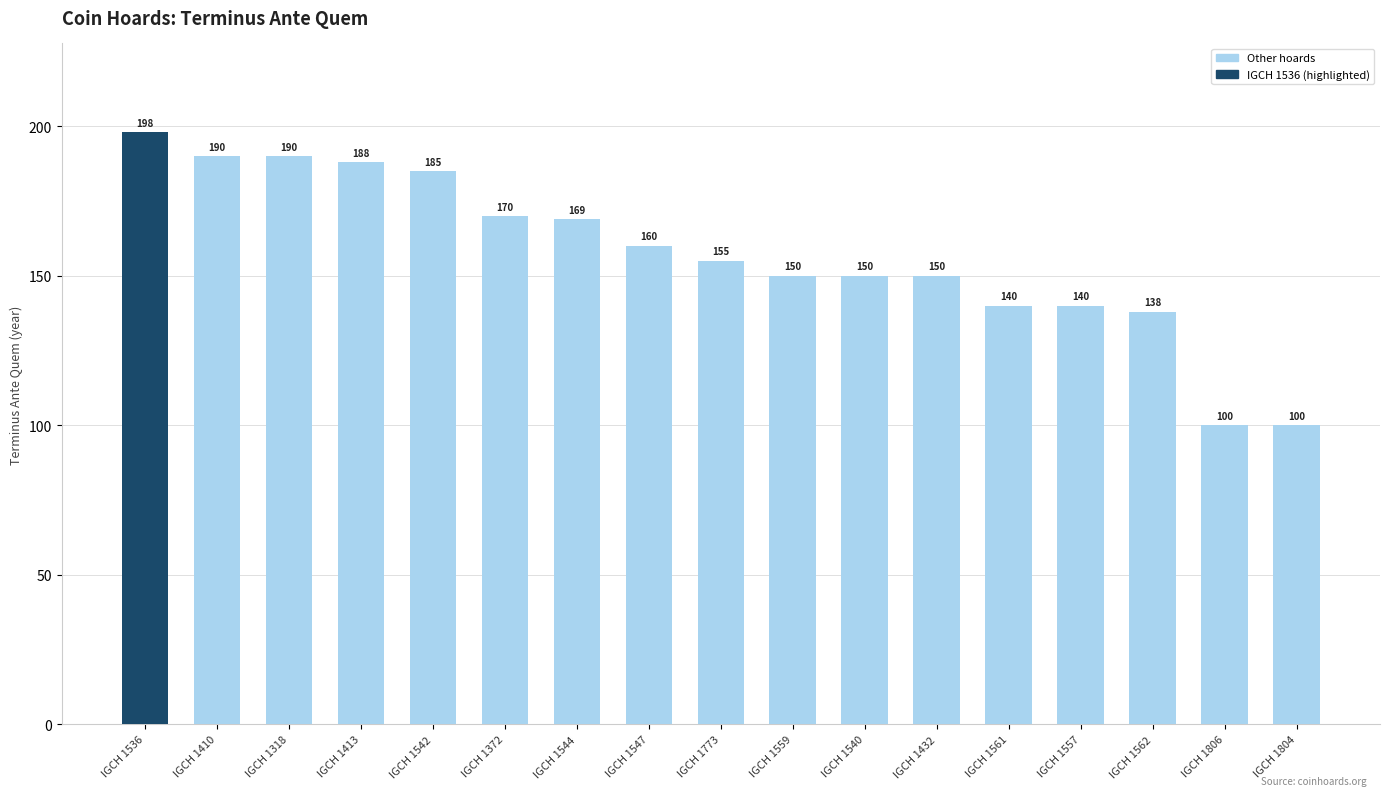

The value at IGCH 1372 is 170. True or false?

True